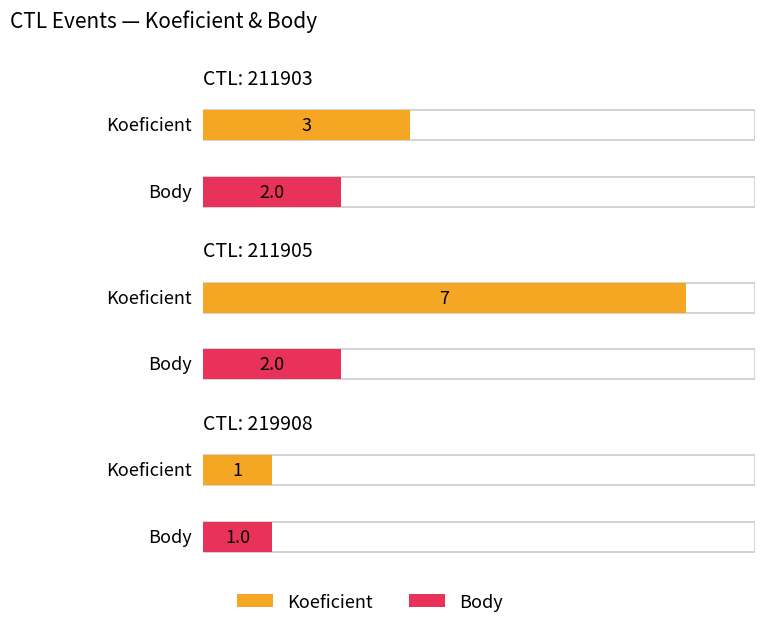

Which series changed the most between 211905 and 219908?

Koeficient